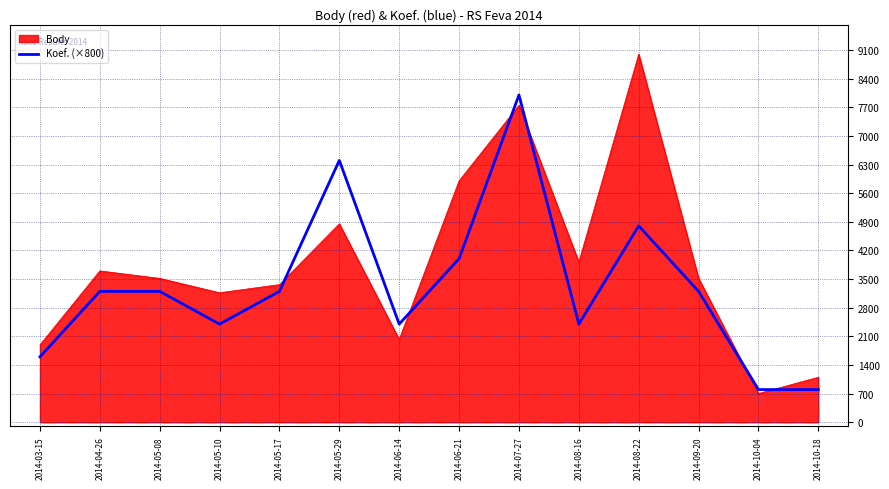

At 2014-05-29, list the series in order from smallest to largest.

Body, Koef. (×800)